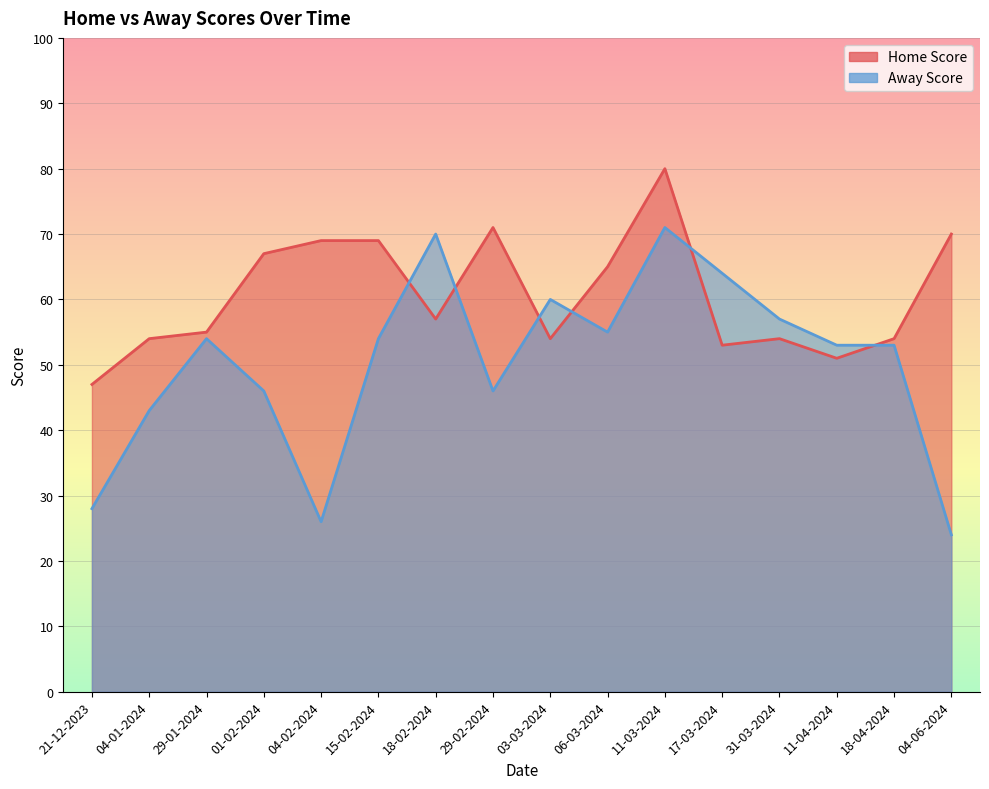

Does the chart display data point markers on the line(s)?

No